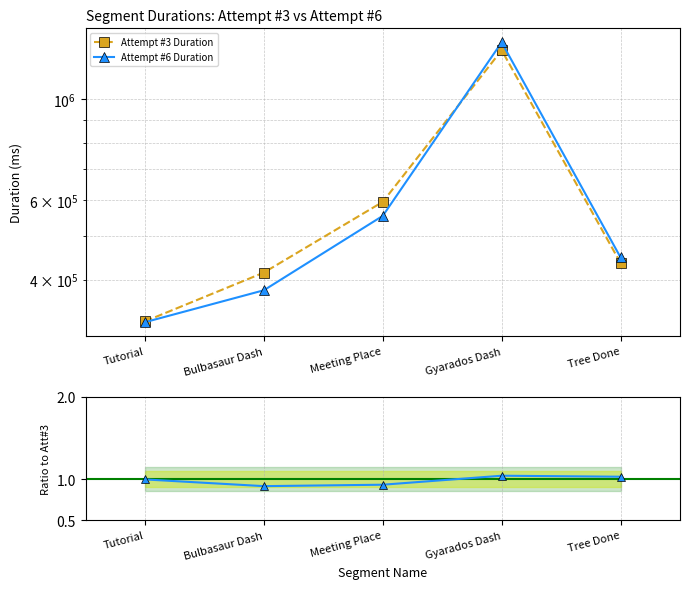

Does the chart have visible grid lines?

Yes